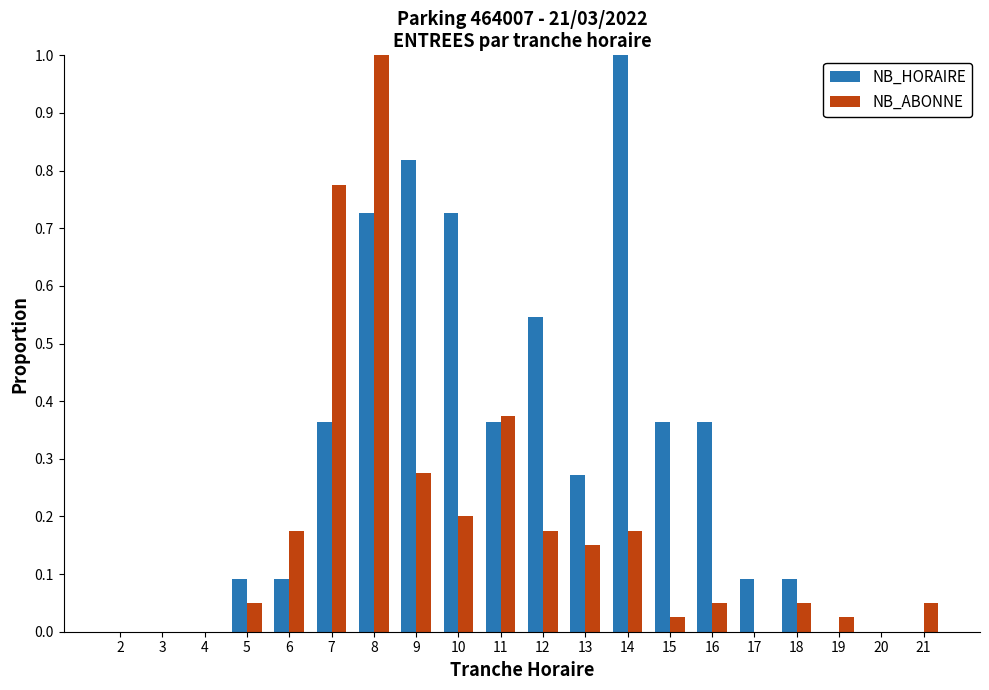

Which series has the largest total across all categories?

NB_HORAIRE